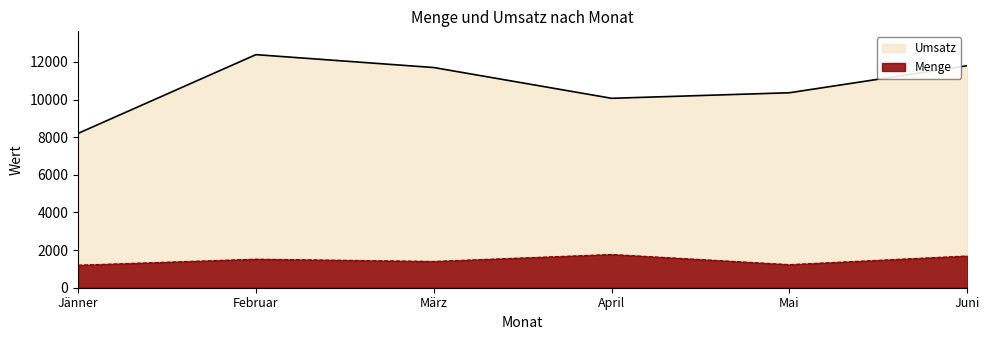

Where does the Menge series first go above 1520?

April